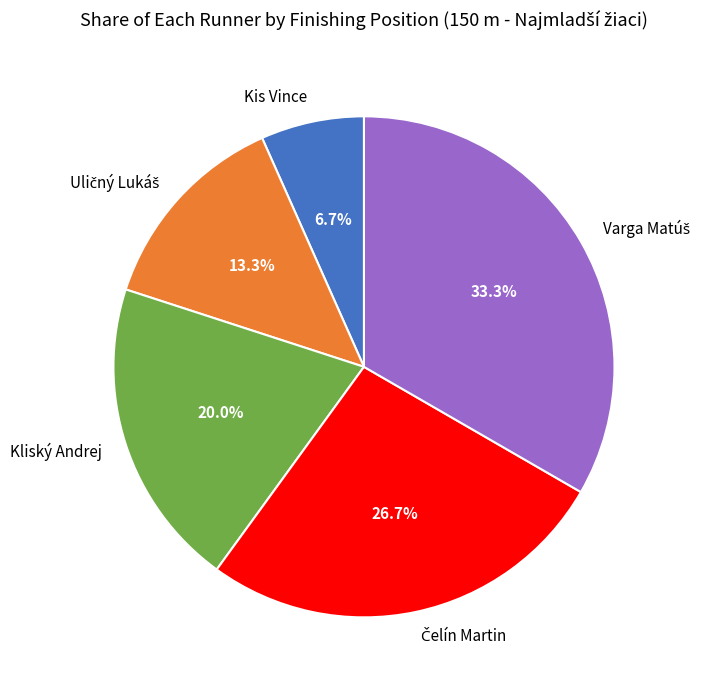

How many slices are in this pie chart?

5